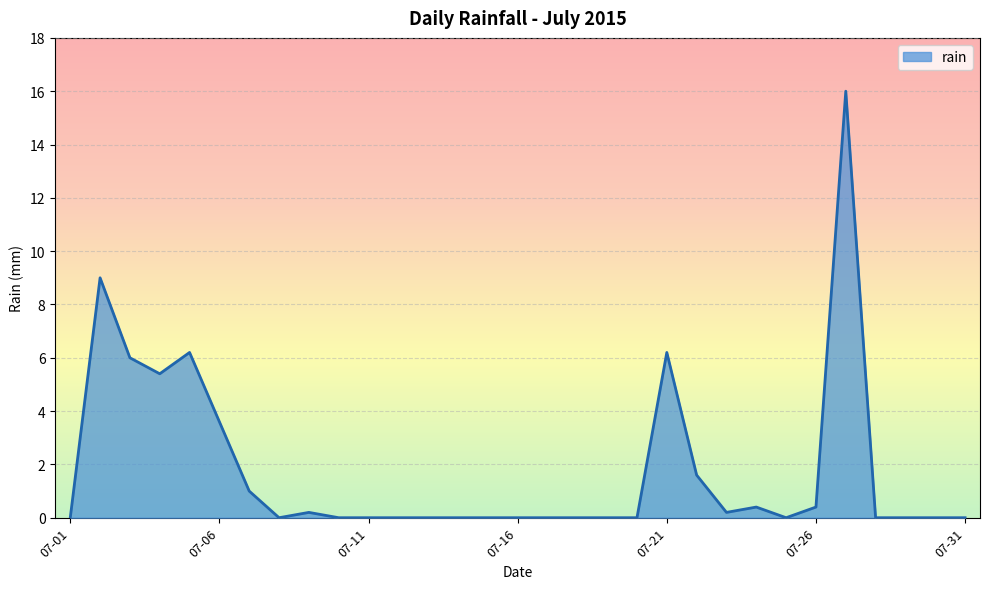

What is the greatest value displayed?

16.0